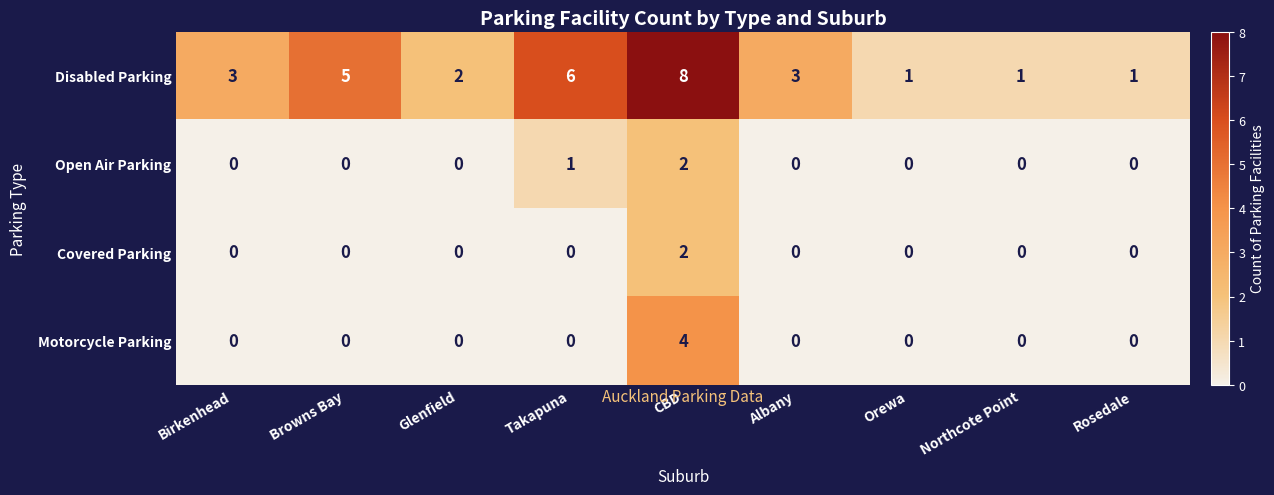

Between Browns Bay and Glenfield, which series saw the biggest shift?

Disabled Parking